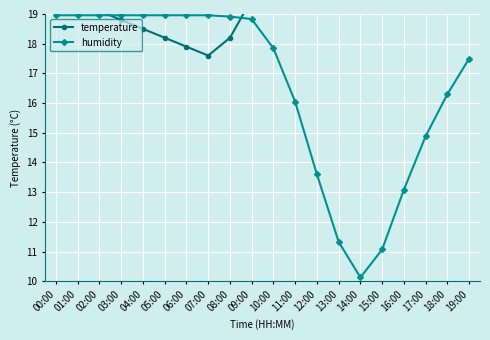

Where is temperature nearest to the value 22?

17:00